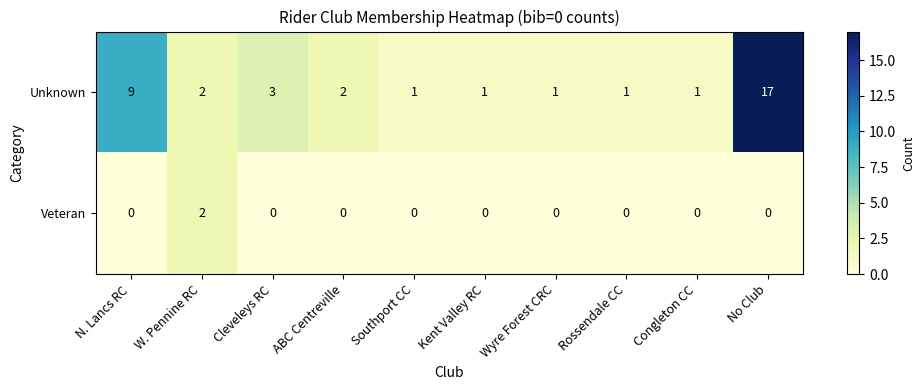

True or false: Veteran has a value of -1 at Wyre Forest CRC.

False